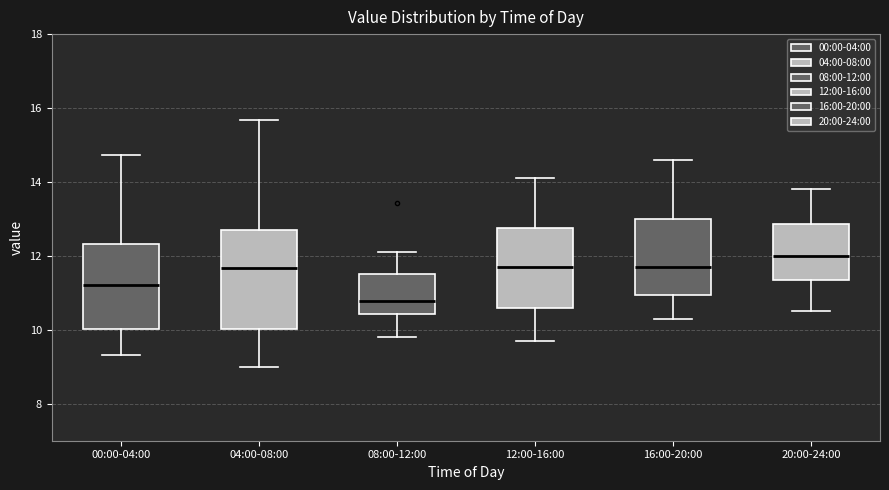

Where is the lower edge of the box for 04:00-08:00 on the y-axis? The values are not printed on the chart, so give them approximately, as read against the axis.

10.0